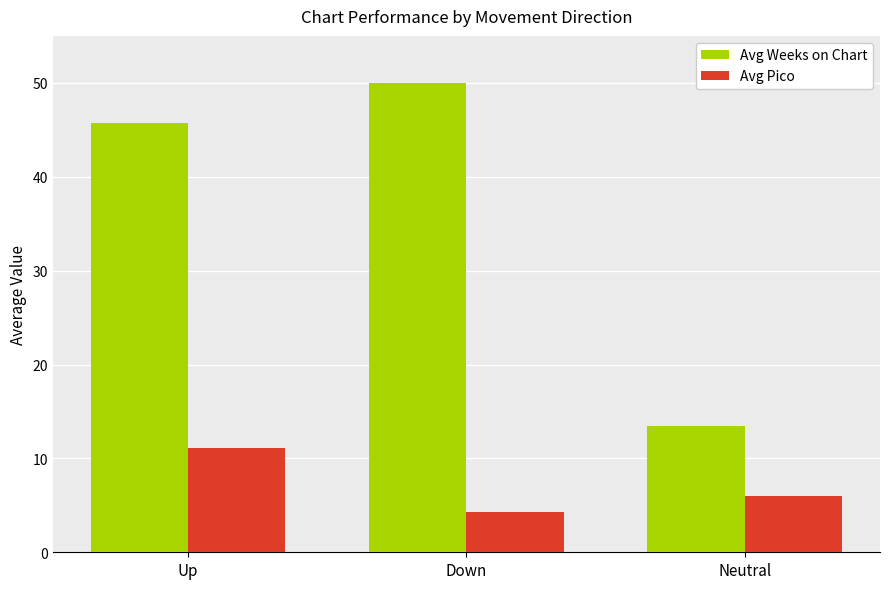

Which series has the widest spread of values?

Avg Weeks on Chart